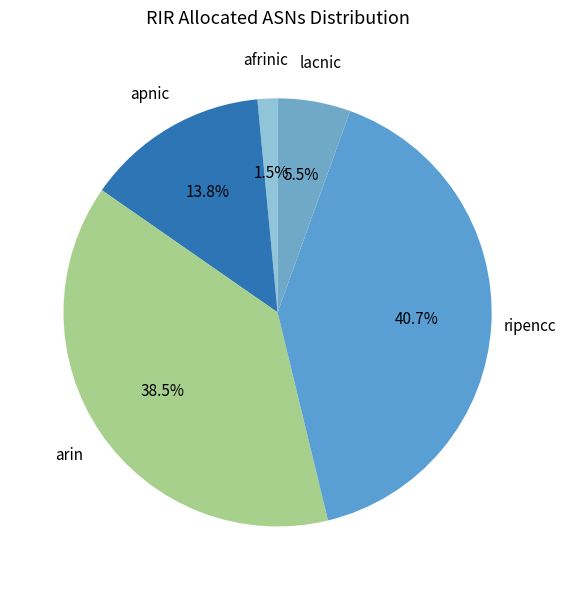

Does apnic represent more than half of the total?

No